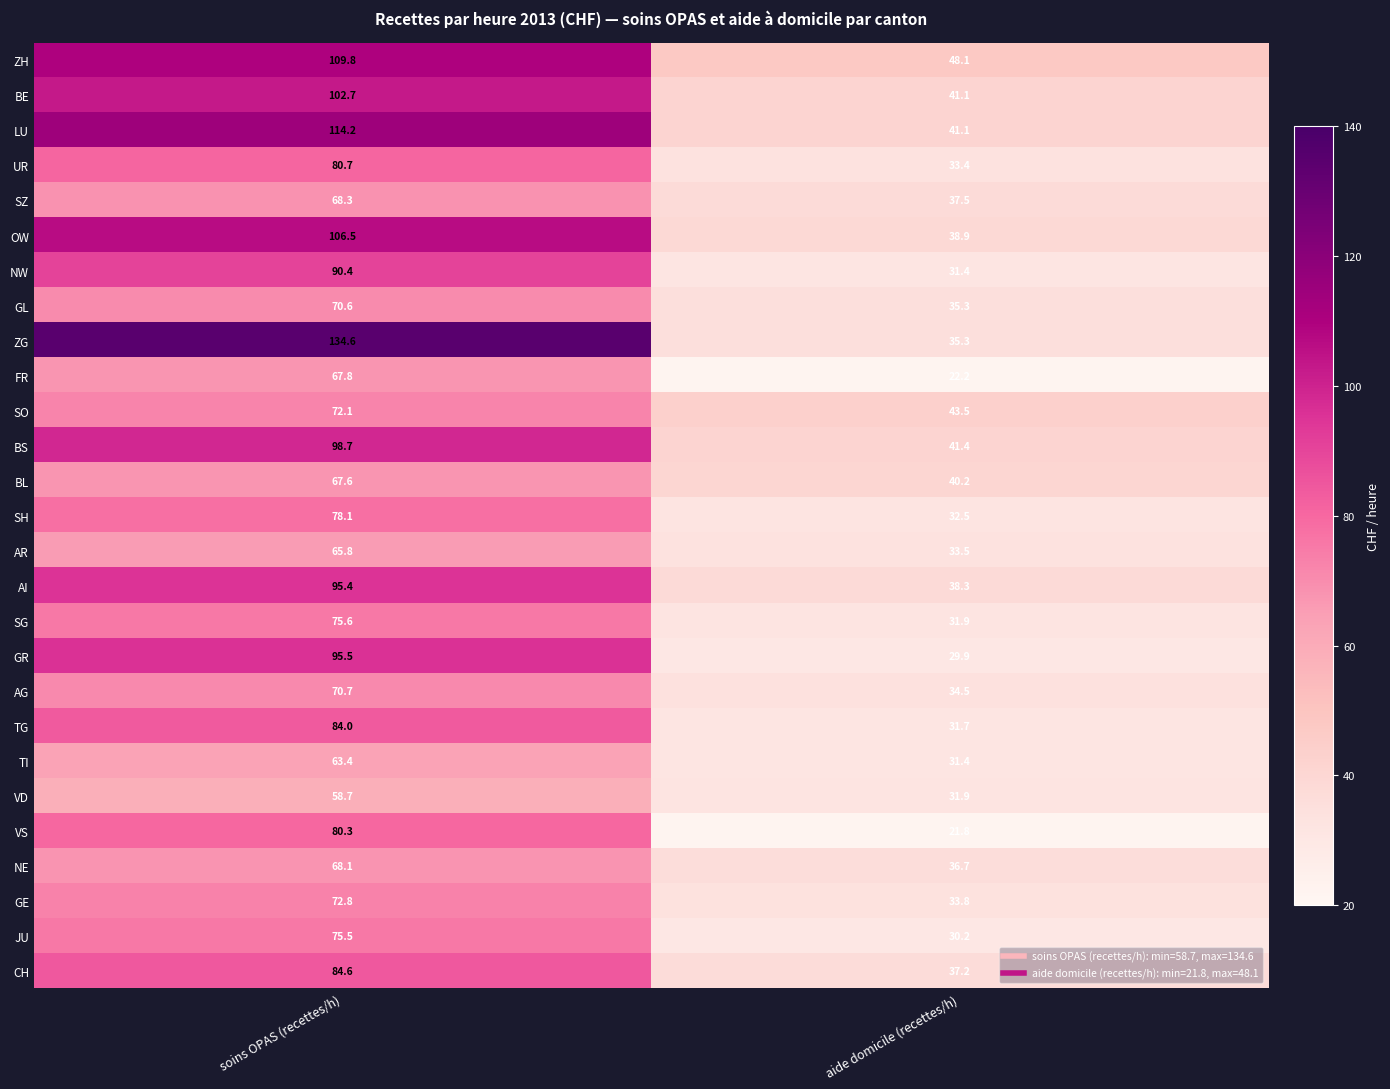

Which series has the largest range (max minus min)?

ZG